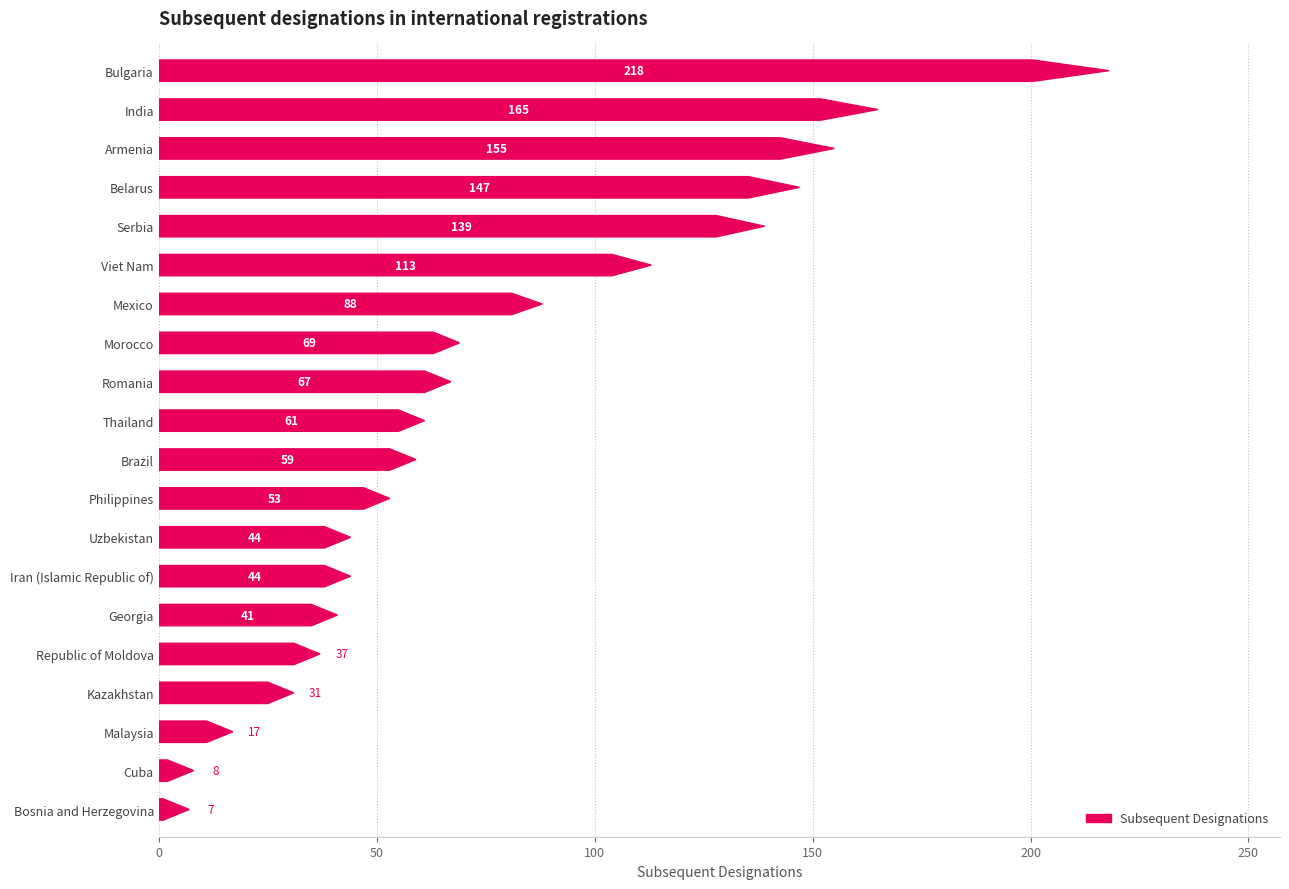

Which has a higher value, Mexico or Philippines?

Mexico